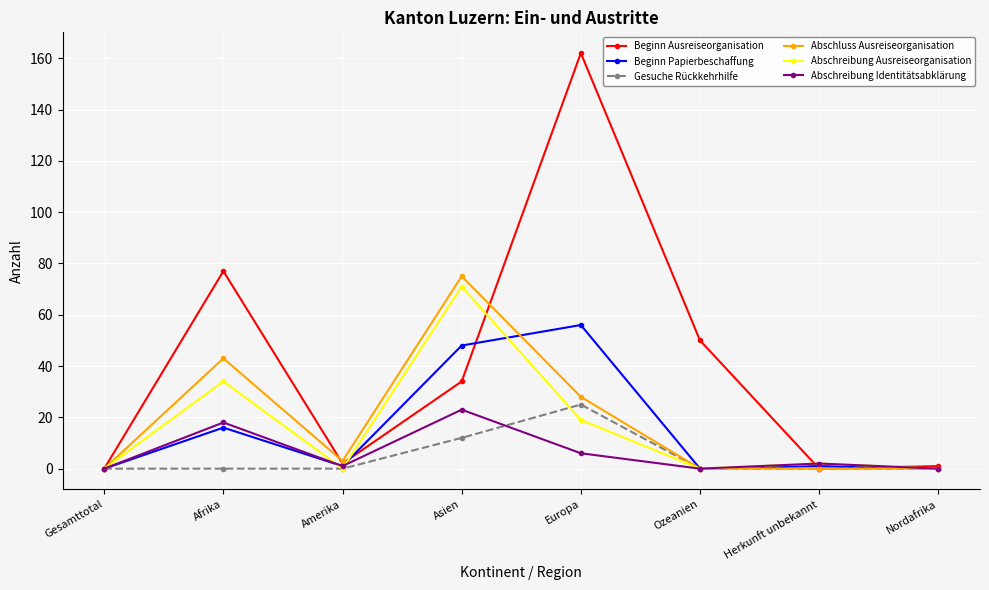

Between Gesamttotal and Ozeanien, which series saw the biggest shift?

Beginn Ausreiseorganisation